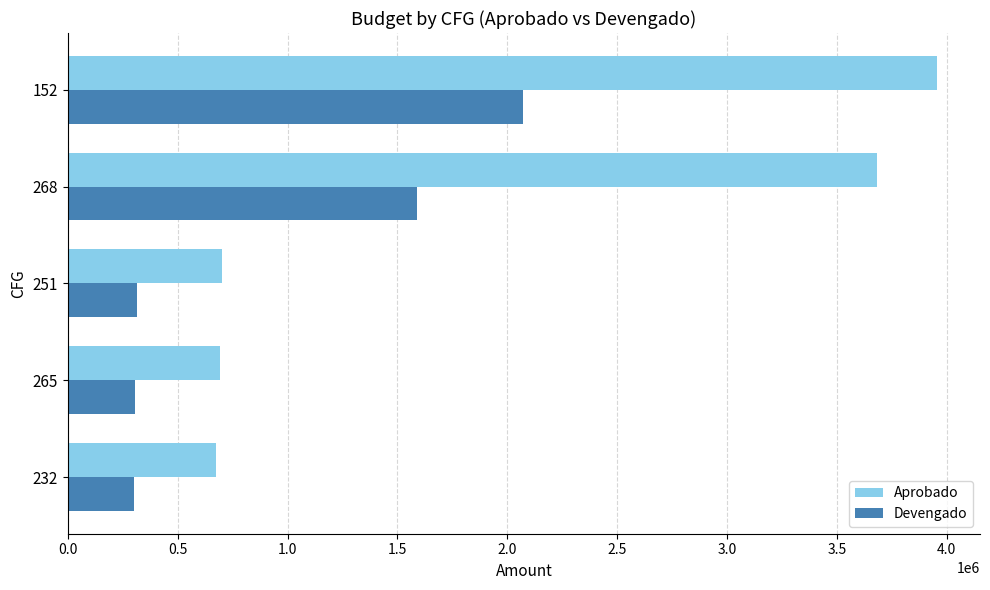

Which series has the widest spread of values?

Aprobado